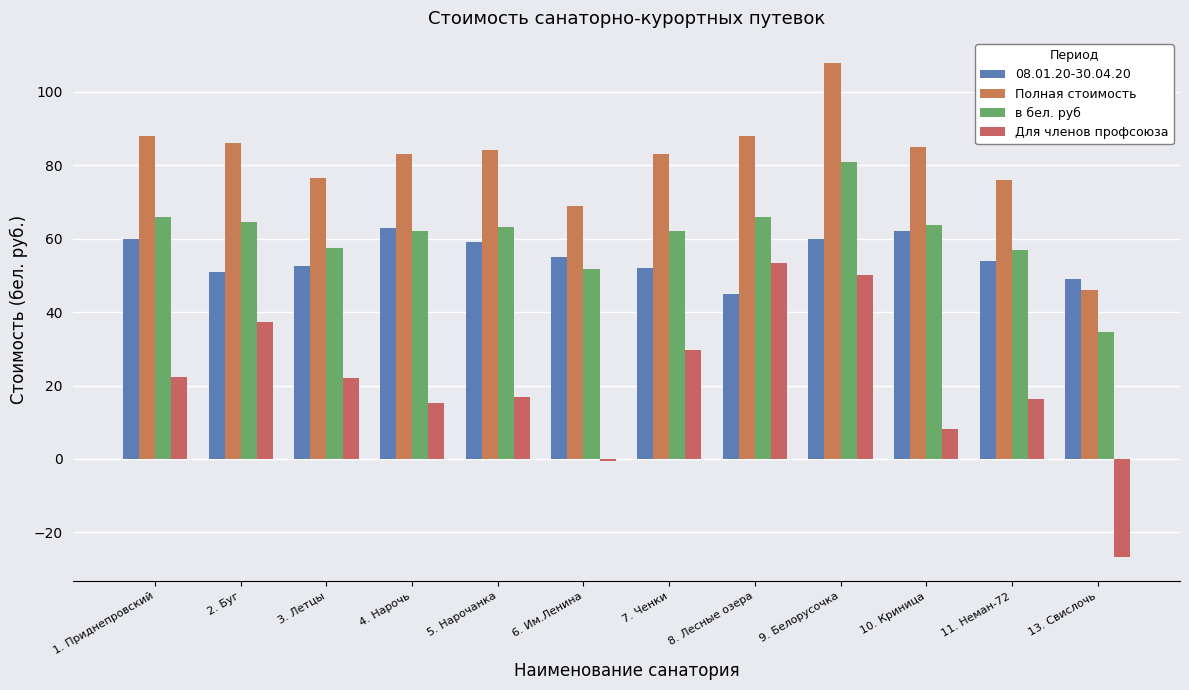

At how many categories does at least one series exceed 68?

11